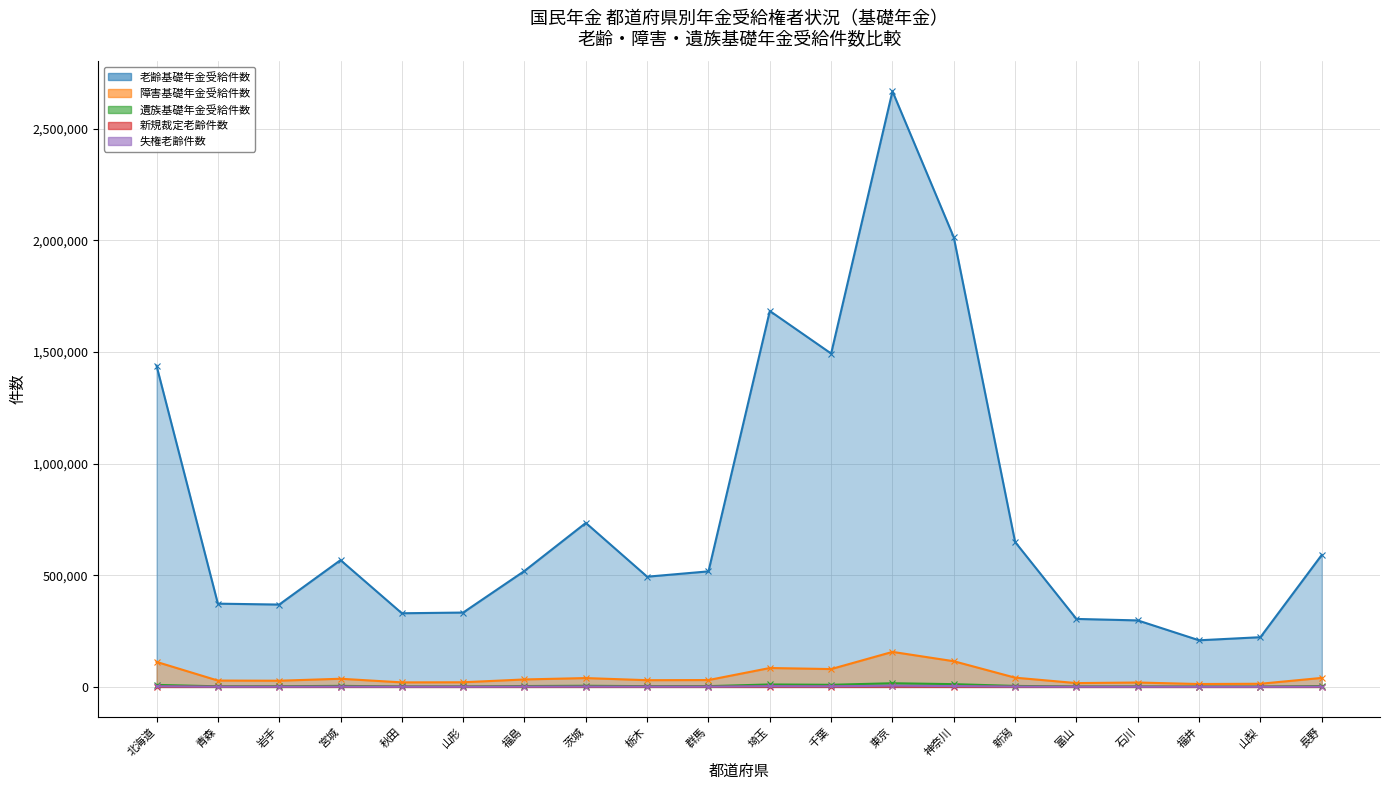

What is the sum of all 障害基礎年金受給件数 values?

962266